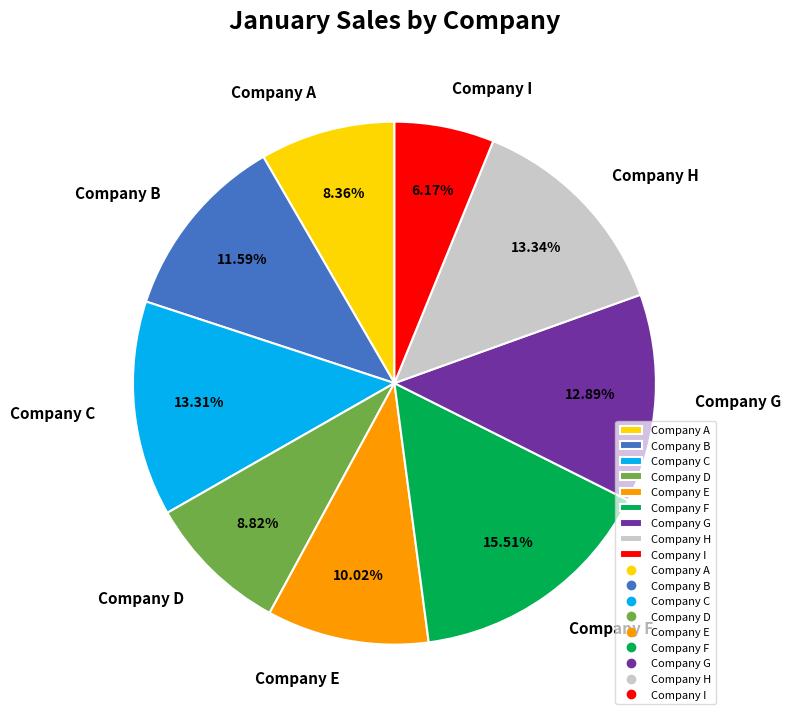

Combined, do Company E and Company A account for over 50%?

No